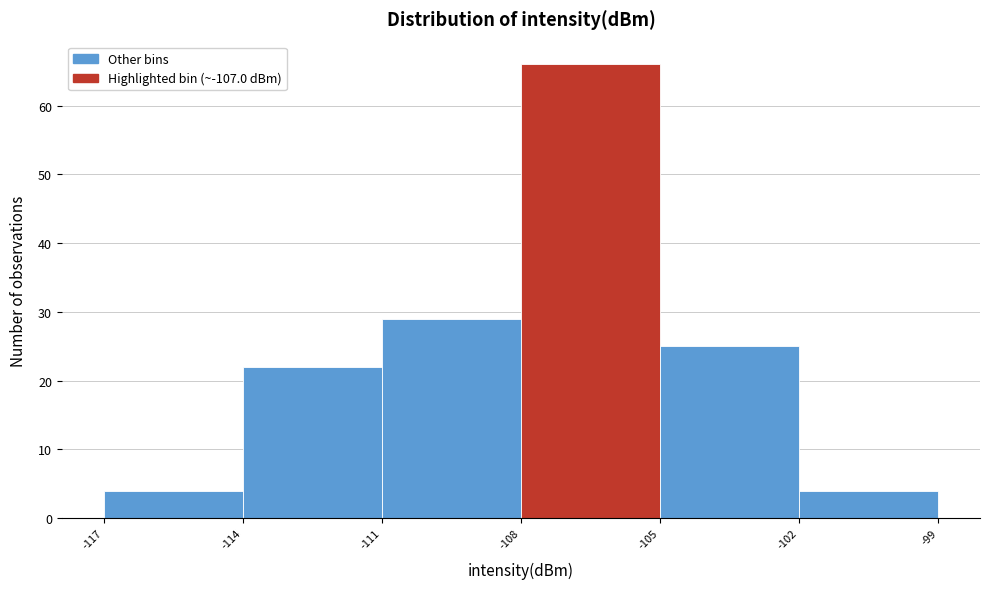

What is the height of the bar covering -111 to -108 on the x-axis? The values are not printed on the chart, so give them approximately, as read against the axis.

29